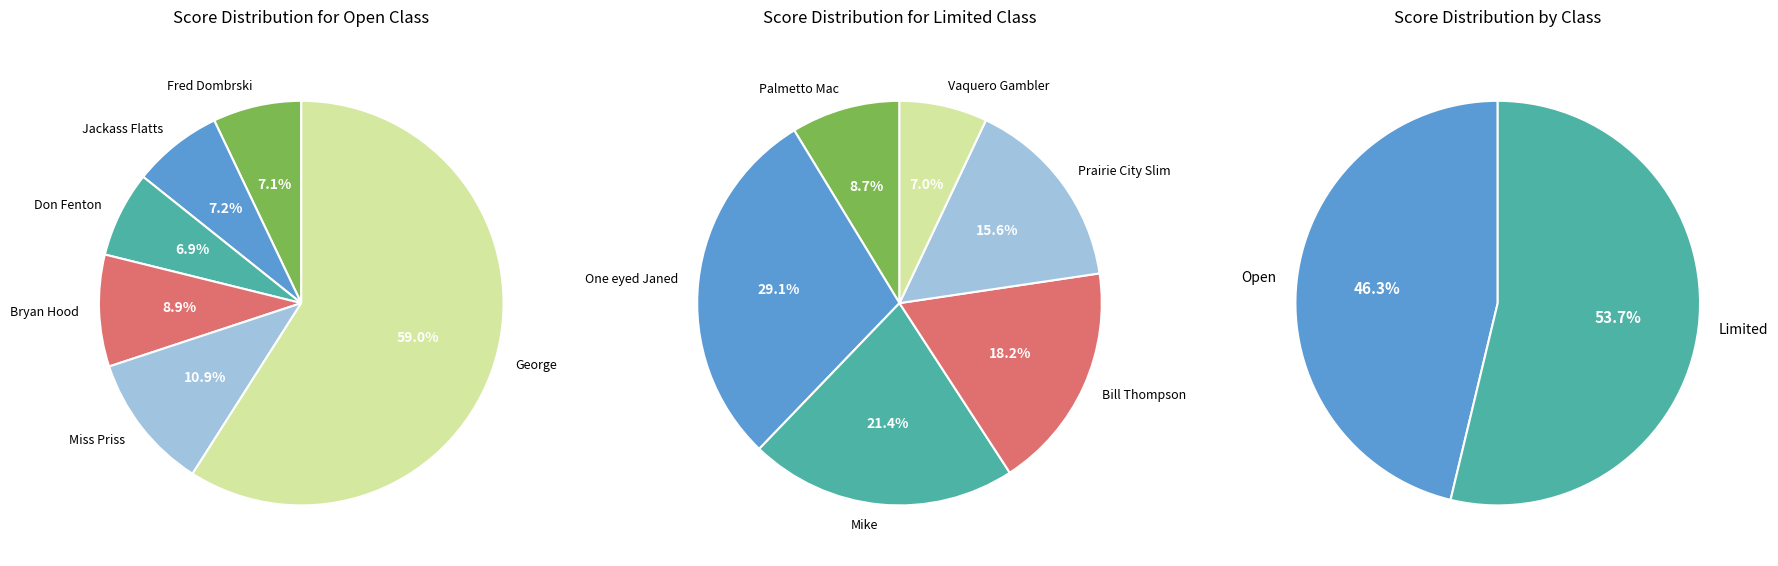

What is the spread (max minus min) of values at 3?

18.6